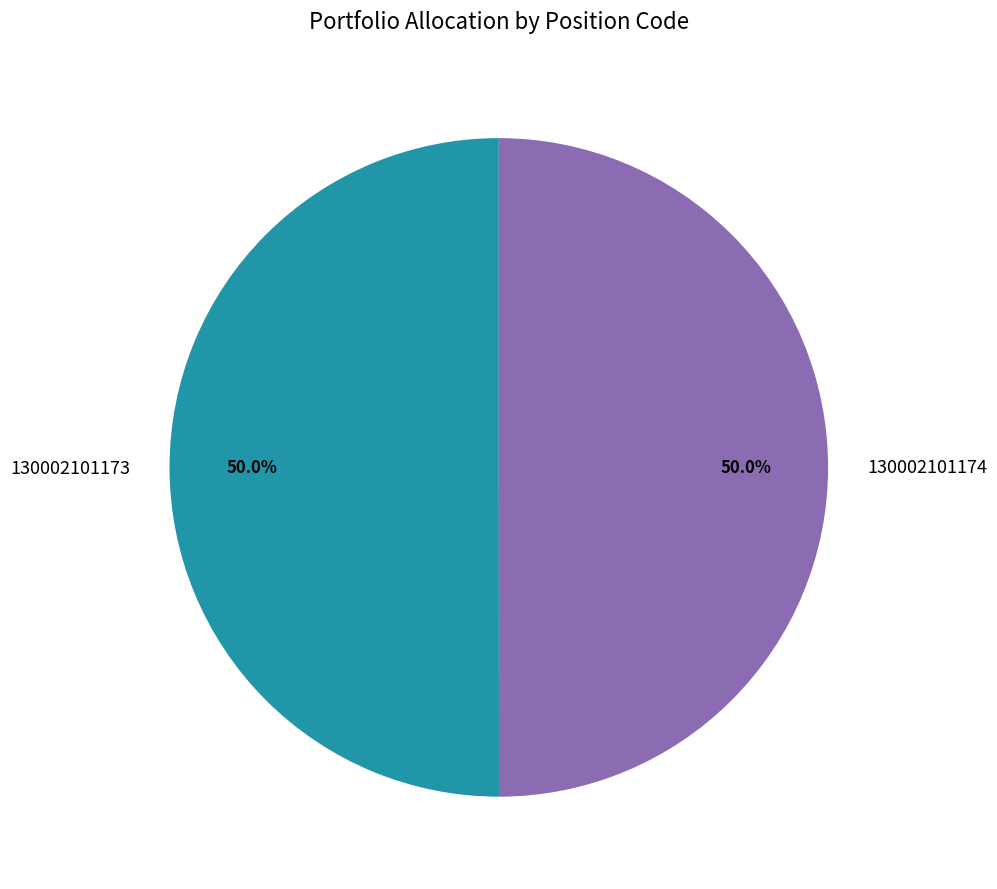

True or false: 130002101174 accounts for 50% of the total.

True